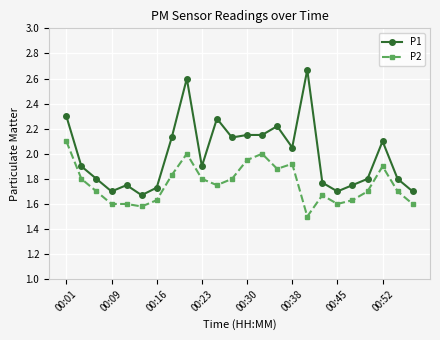

True or false: P2 and P1 cross at least once.

False